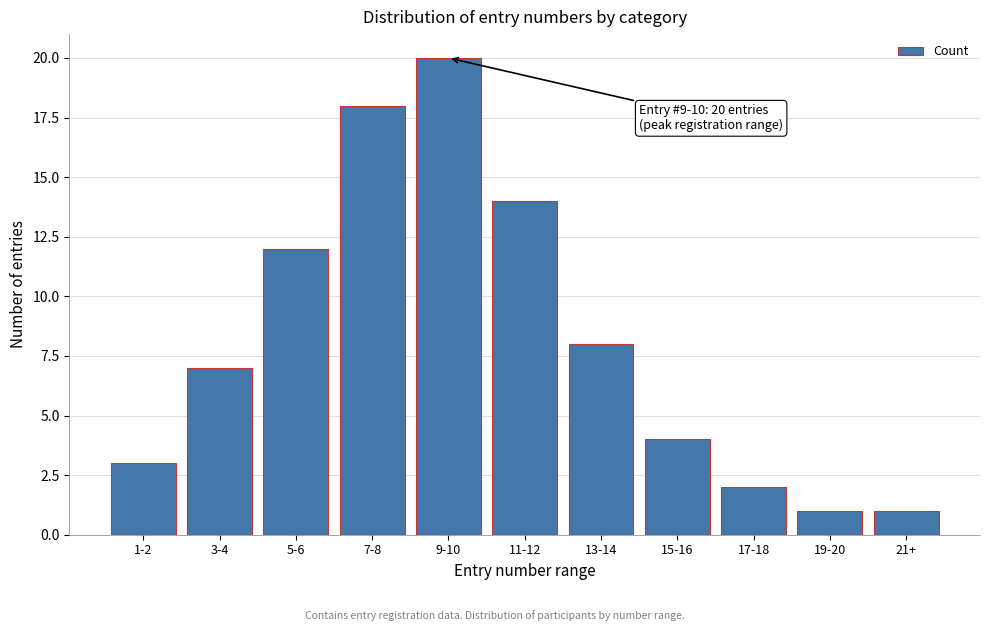

Reading left to right, what are all the values shown in this chart?

1-2=3	3-4=7	5-6=12	7-8=18	9-10=20	11-12=14	13-14=8	15-16=4	17-18=2	19-20=1	21+=1